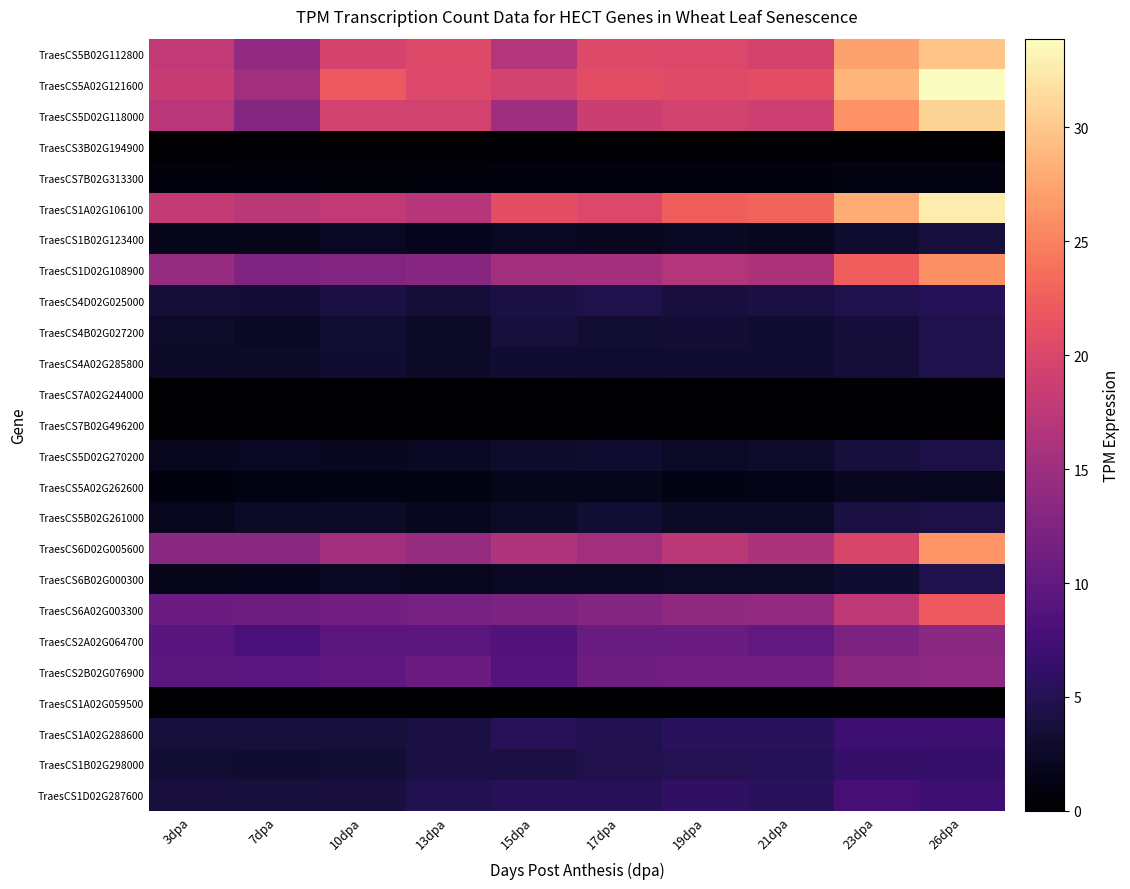

At how many categories does at least one series exceed 25?

2